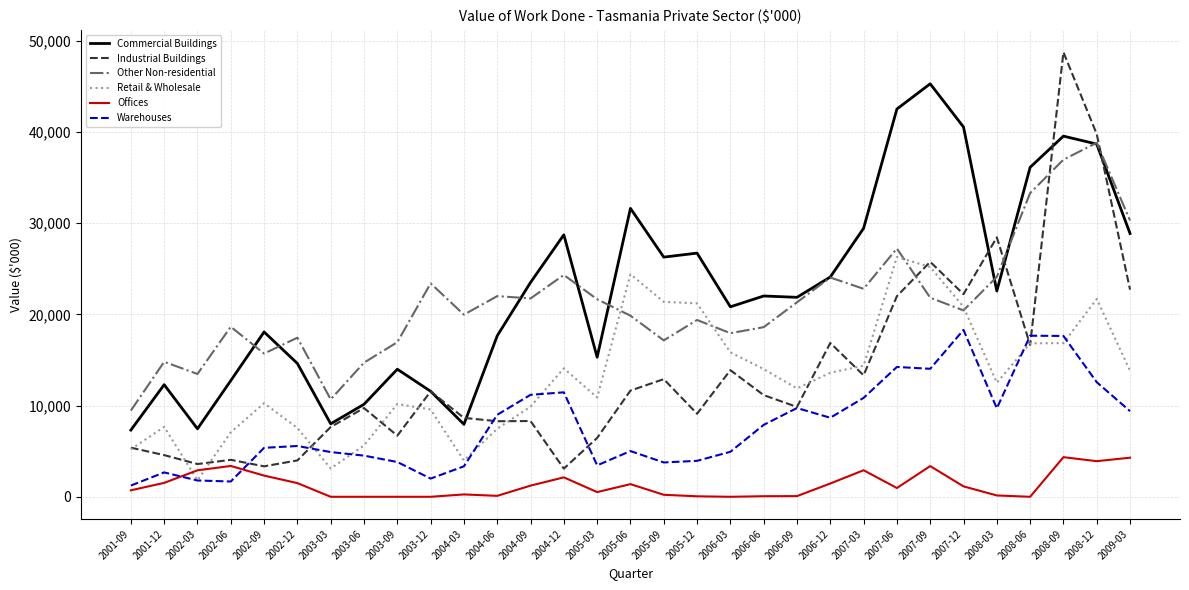

The value of Offices at 2002-03 is 2902. True or false?

True